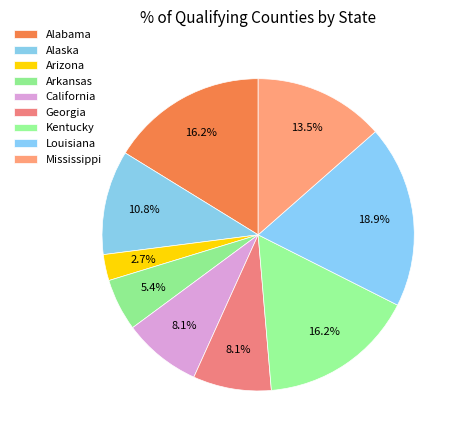

How many slices are in this pie chart?

9